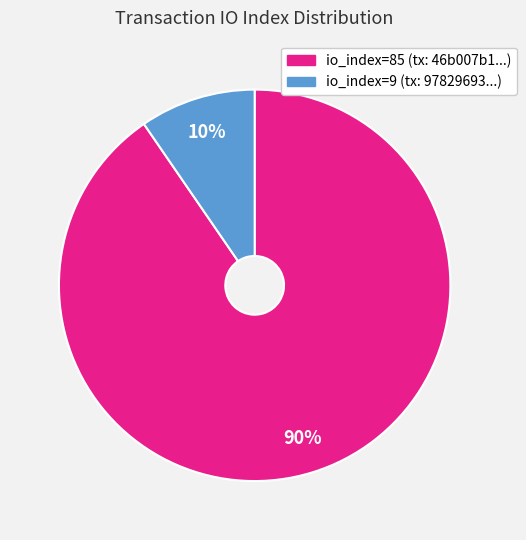

To the nearest percent, what is the average slice percentage?

50%